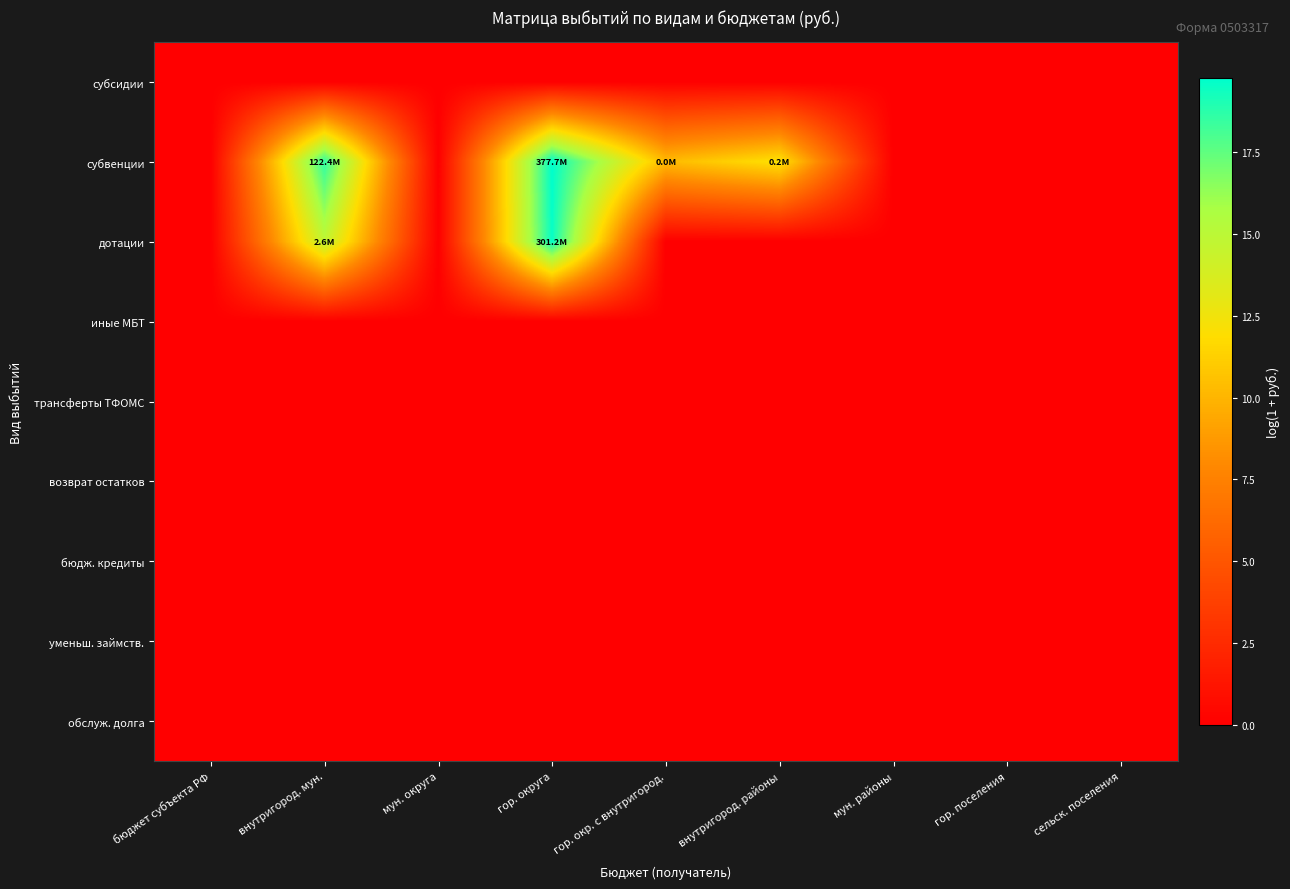

Reading left to right, what are all the values shown in this chart?

субсидии: бюджет субъекта РФ=0.0	внутригород. мун.=0.0	мун. округа=0.0	гор. округа=0.0	гор. окр. с внутригород.=0.0	внутригород. районы=0.0	мун. районы=0.0	гор. поселения=0.0	сельск. поселения=0.0
субвенции: бюджет субъекта РФ=0.0	внутригород. мун.=18.6	мун. округа=0.0	гор. округа=19.7	гор. окр. с внутригород.=10.2	внутригород. районы=12.1	мун. районы=0.0	гор. поселения=0.0	сельск. поселения=0.0
дотации: бюджет субъекта РФ=0.0	внутригород. мун.=14.8	мун. округа=0.0	гор. округа=19.5	гор. окр. с внутригород.=0.0	внутригород. районы=0.0	мун. районы=0.0	гор. поселения=0.0	сельск. поселения=0.0
иные МБТ: бюджет субъекта РФ=0.0	внутригород. мун.=0.0	мун. округа=0.0	гор. округа=0.0	гор. окр. с внутригород.=0.0	внутригород. районы=0.0	мун. районы=0.0	гор. поселения=0.0	сельск. поселения=0.0
трансферты ТФОМС: бюджет субъекта РФ=0.0	внутригород. мун.=0.0	мун. округа=0.0	гор. округа=0.0	гор. окр. с внутригород.=0.0	внутригород. районы=0.0	мун. районы=0.0	гор. поселения=0.0	сельск. поселения=0.0
возврат остатков: бюджет субъекта РФ=0.0	внутригород. мун.=0.0	мун. округа=0.0	гор. округа=0.0	гор. окр. с внутригород.=0.0	внутригород. районы=0.0	мун. районы=0.0	гор. поселения=0.0	сельск. поселения=0.0
бюдж. кредиты: бюджет субъекта РФ=0.0	внутригород. мун.=0.0	мун. округа=0.0	гор. округа=0.0	гор. окр. с внутригород.=0.0	внутригород. районы=0.0	мун. районы=0.0	гор. поселения=0.0	сельск. поселения=0.0
уменьш. займств.: бюджет субъекта РФ=0.0	внутригород. мун.=0.0	мун. округа=0.0	гор. округа=0.0	гор. окр. с внутригород.=0.0	внутригород. районы=0.0	мун. районы=0.0	гор. поселения=0.0	сельск. поселения=0.0
обслуж. долга: бюджет субъекта РФ=0.0	внутригород. мун.=0.0	мун. округа=0.0	гор. округа=0.0	гор. окр. с внутригород.=0.0	внутригород. районы=0.0	мун. районы=0.0	гор. поселения=0.0	сельск. поселения=0.0